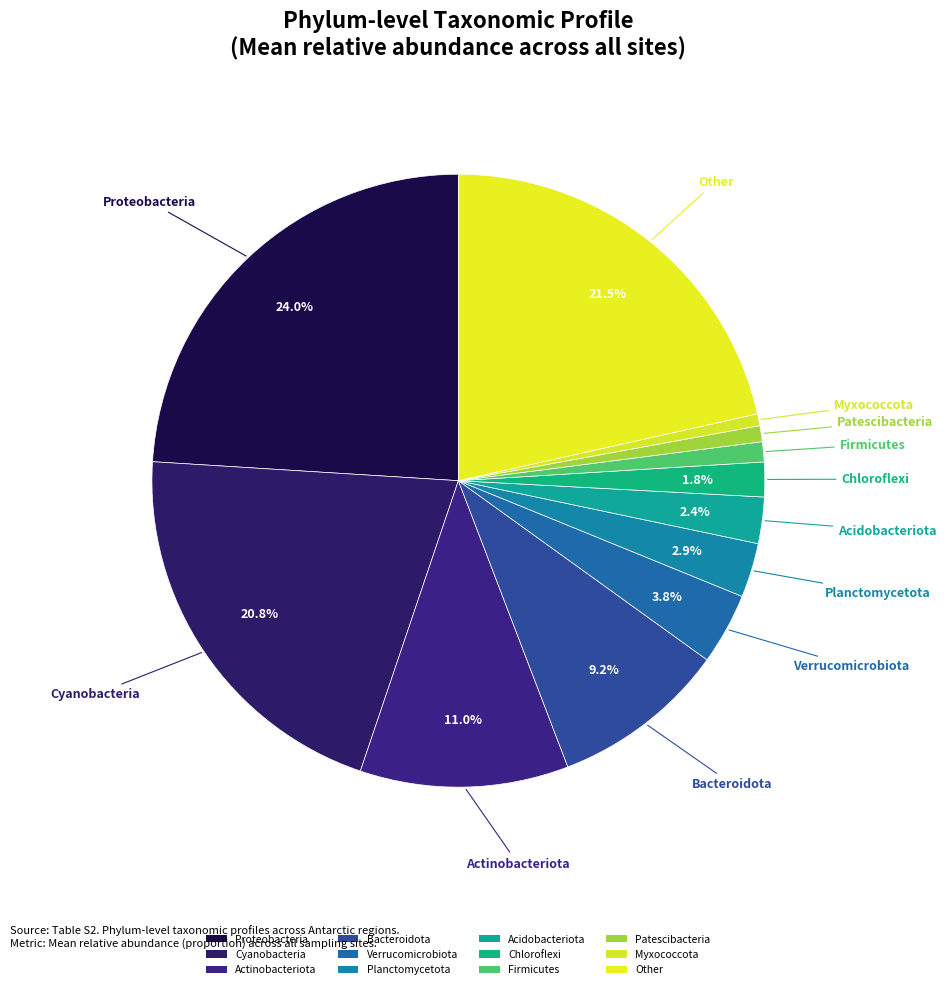

Do Actinobacteriota and Verrucomicrobiota together represent more than half of the pie?

No